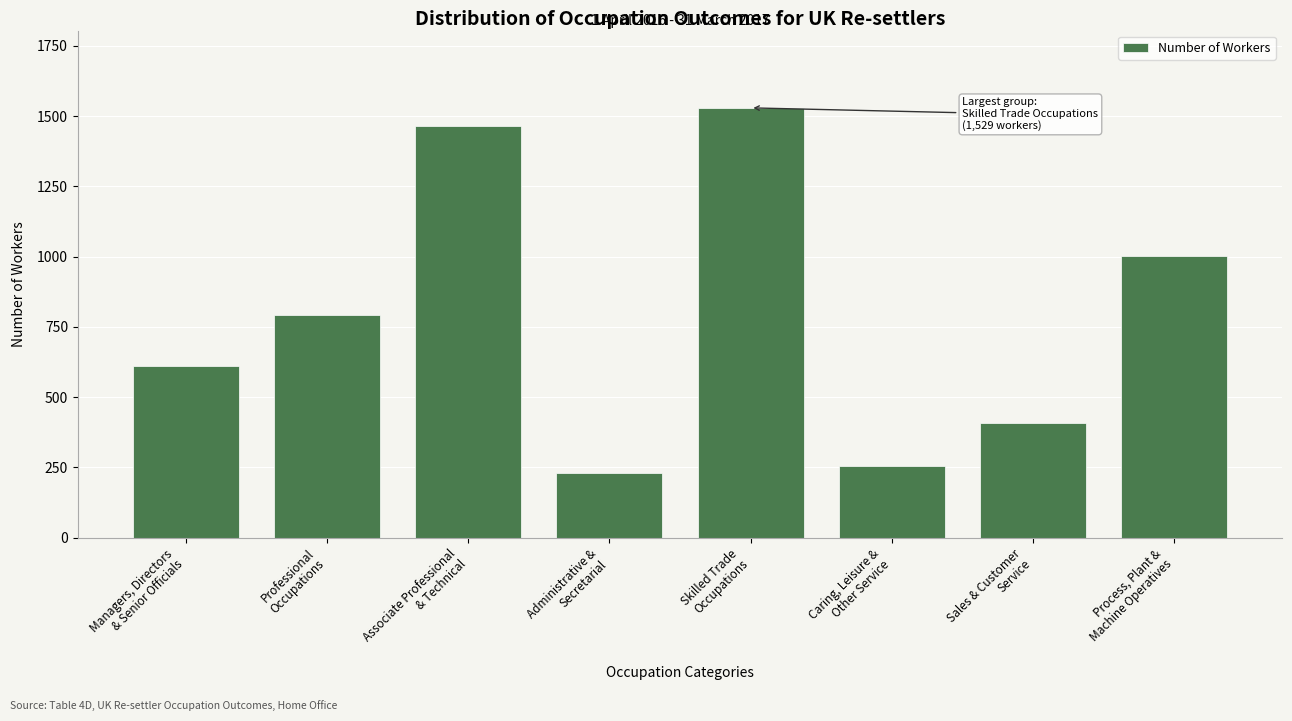

Reading right to left, extract all data points from this chart.

1001	407	254	1529	229	1465	793	610